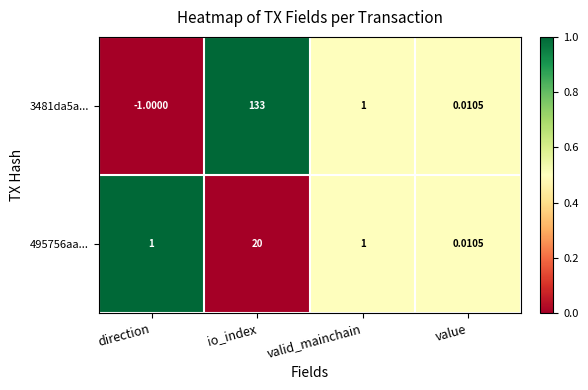

Which label corresponds to the largest value in the chart?

io_index